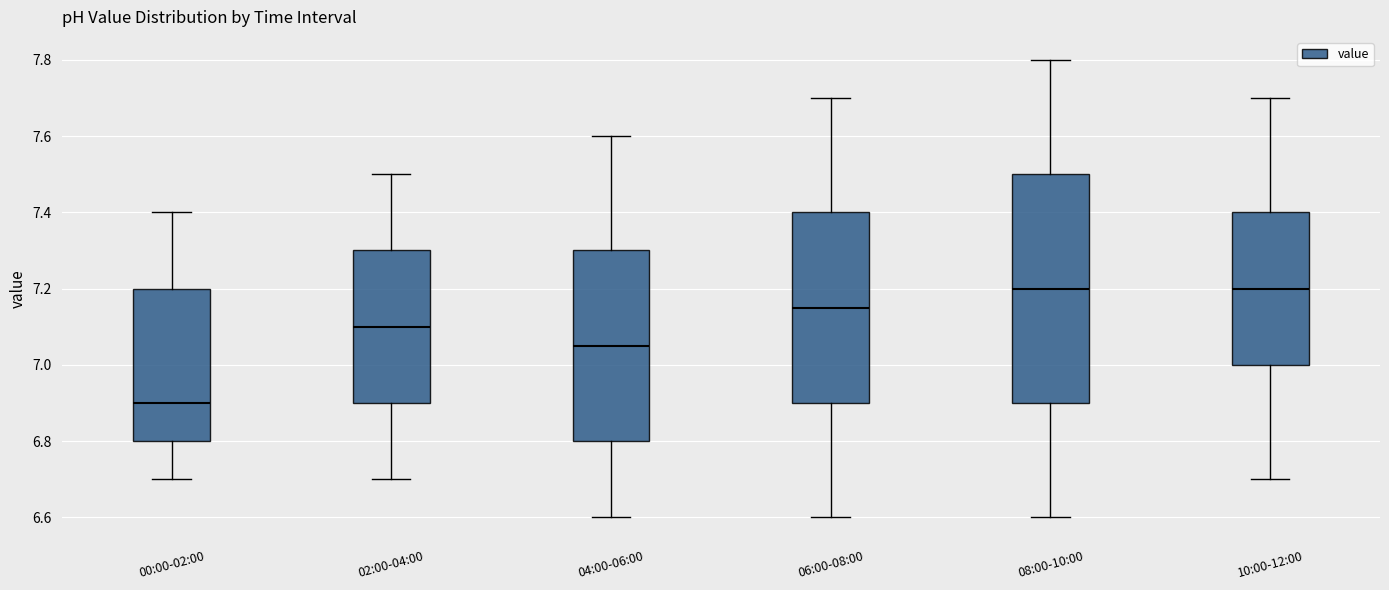

Where does the upper whisker of the box for 02:00-04:00 end on the y-axis? The values are not printed on the chart, so give them approximately, as read against the axis.

7.50